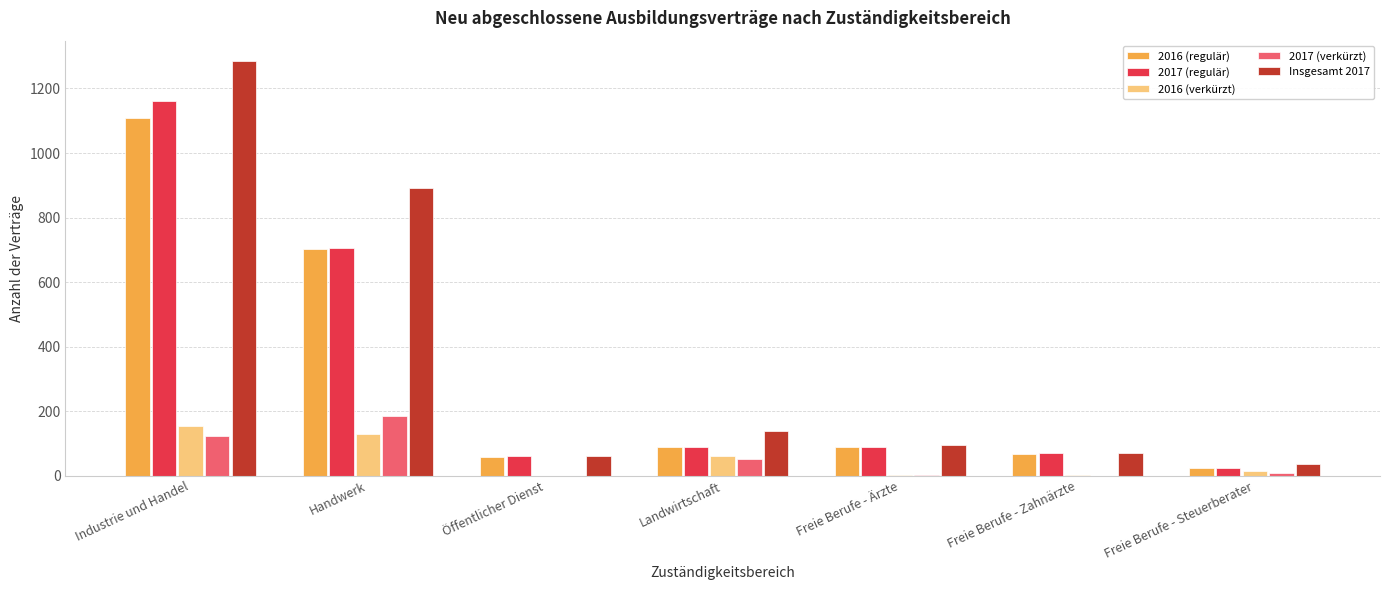

Where is 2017 (regulär) nearest to the value 592?

Handwerk